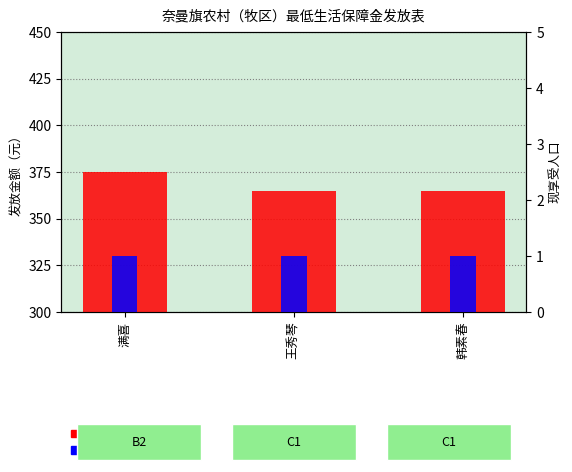

What are all the series names shown in the legend?

发放金额, 现享受人口